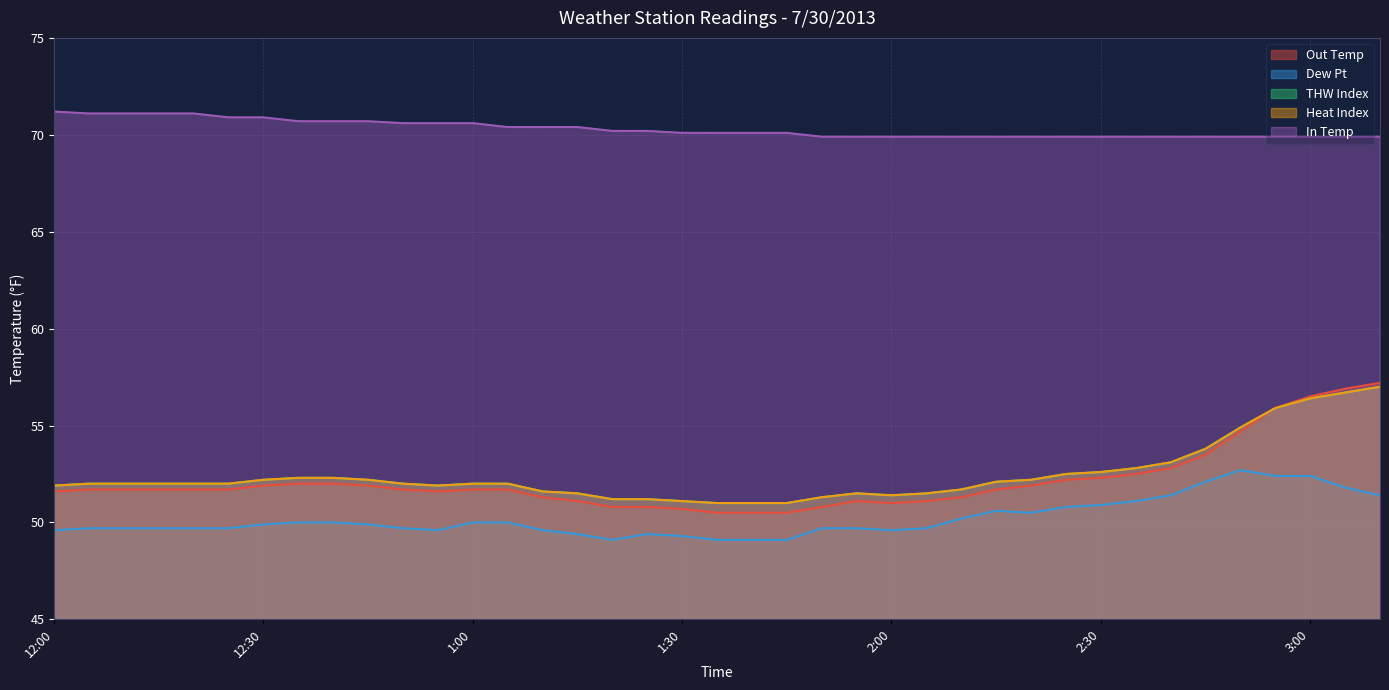

What is the difference between the second highest and second lowest values in the Heat Index series?

5.7